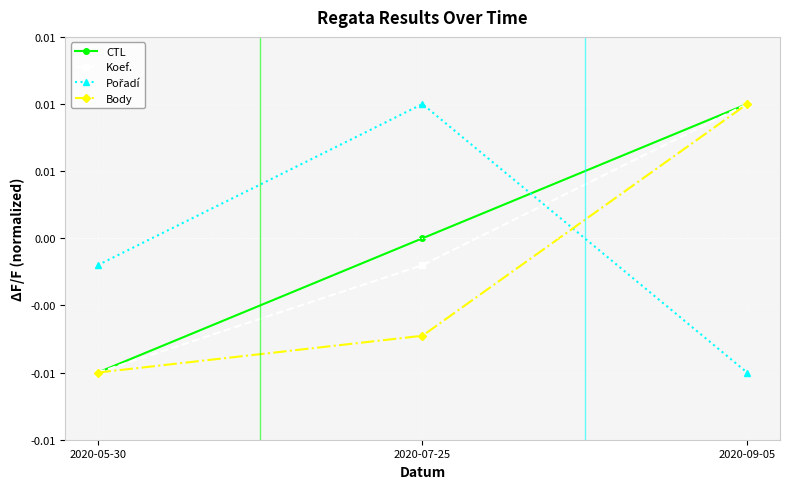

At how many categories does at least one series exceed 0?

2